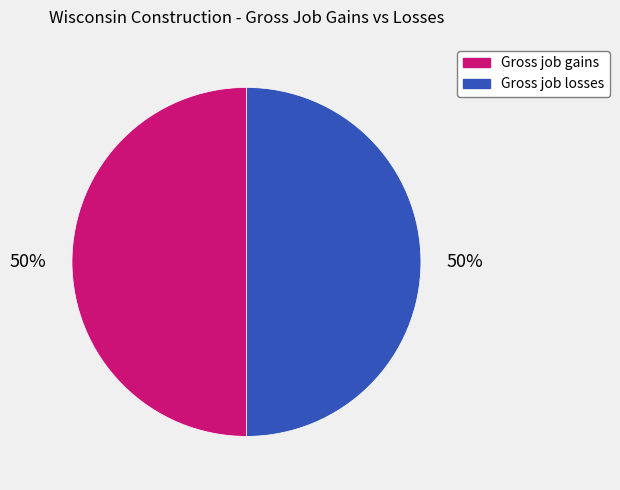

To the nearest percent, what is the combined percentage of Gross job losses and Gross job gains?

100%